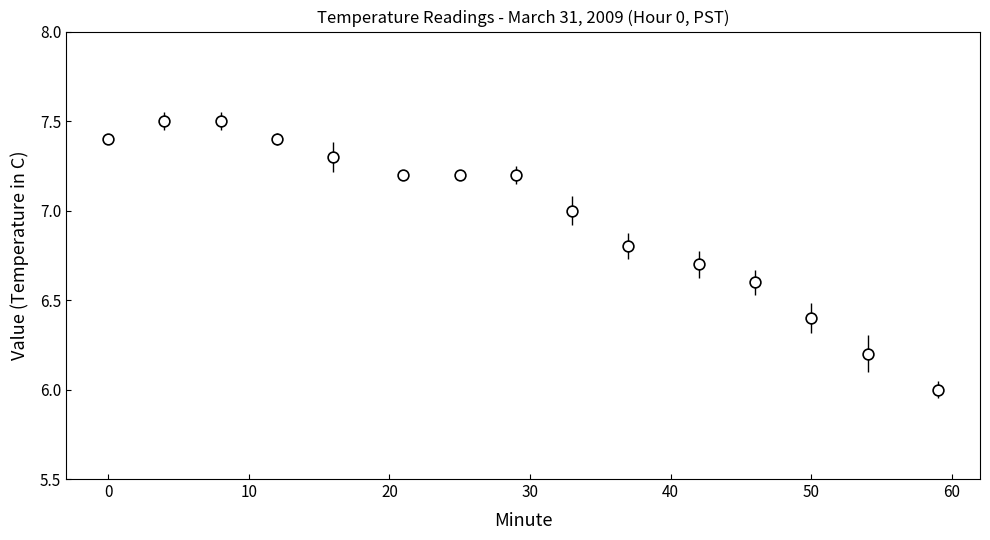

What is the range of X values (max minus min)?

59.0